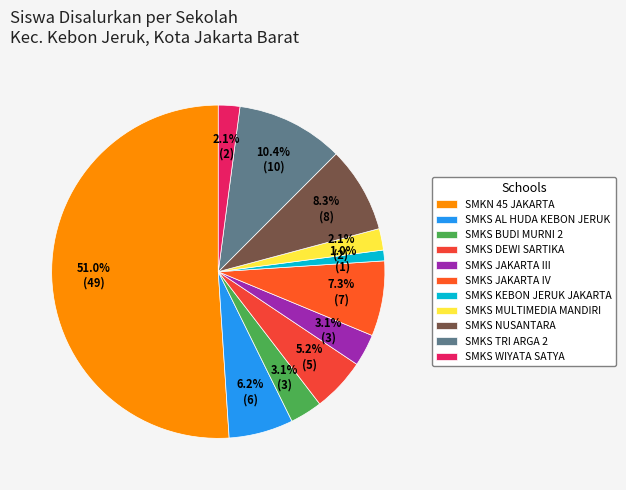

How many slices are in this pie chart?

11